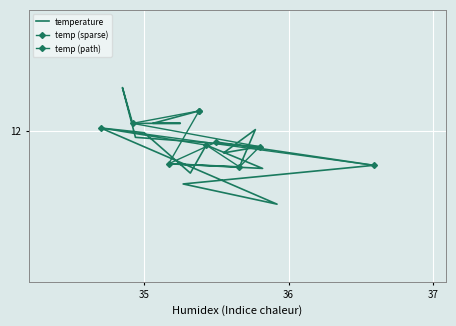

The chart shows a value of 5.2 at 00:07. True or false?

False